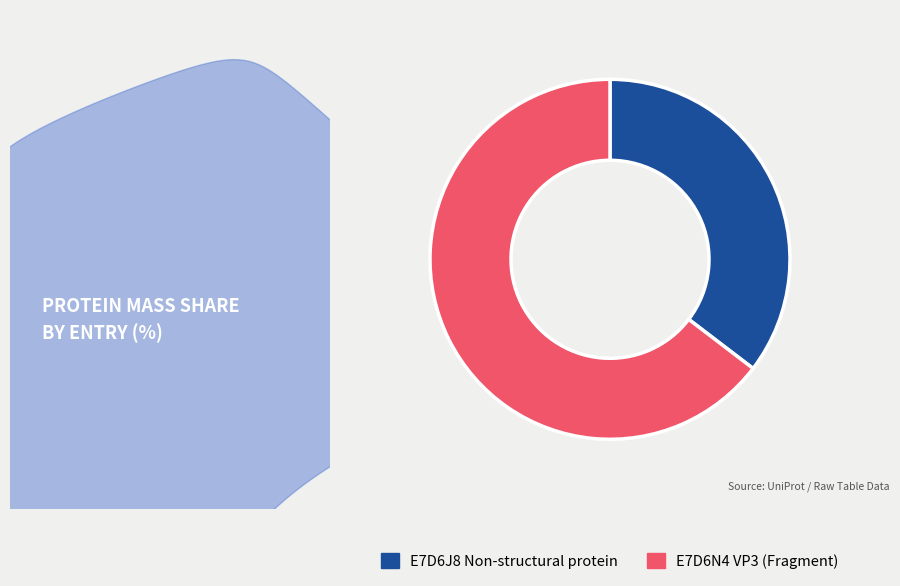

Combined, do E7D6N4 VP3 (Fragment) and E7D6J8 Non-structural protein account for over 50%?

Yes